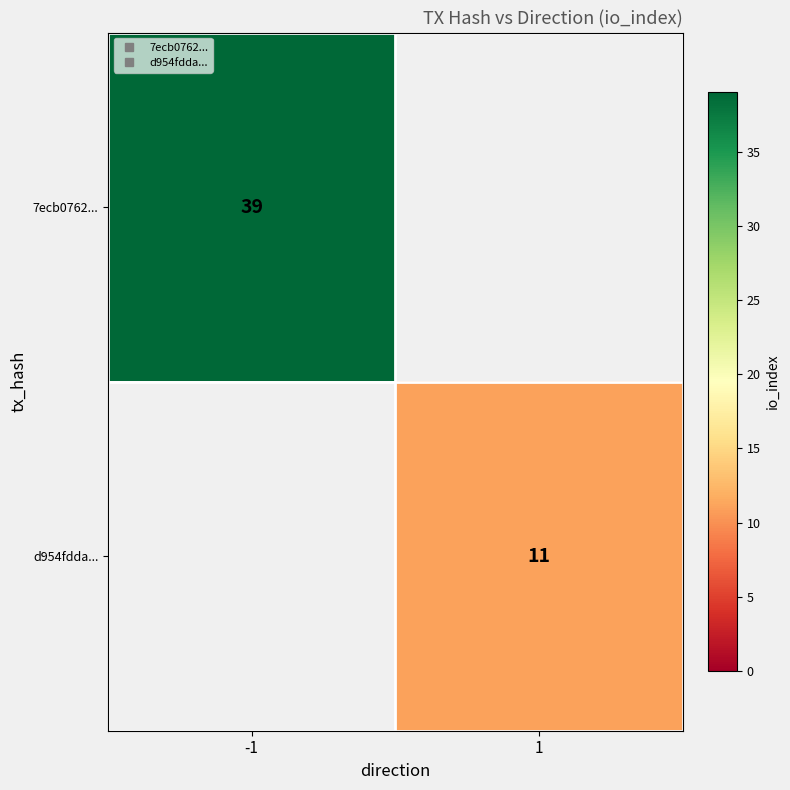

List the labels in order of d954fdda... value, smallest first.

-1, 1